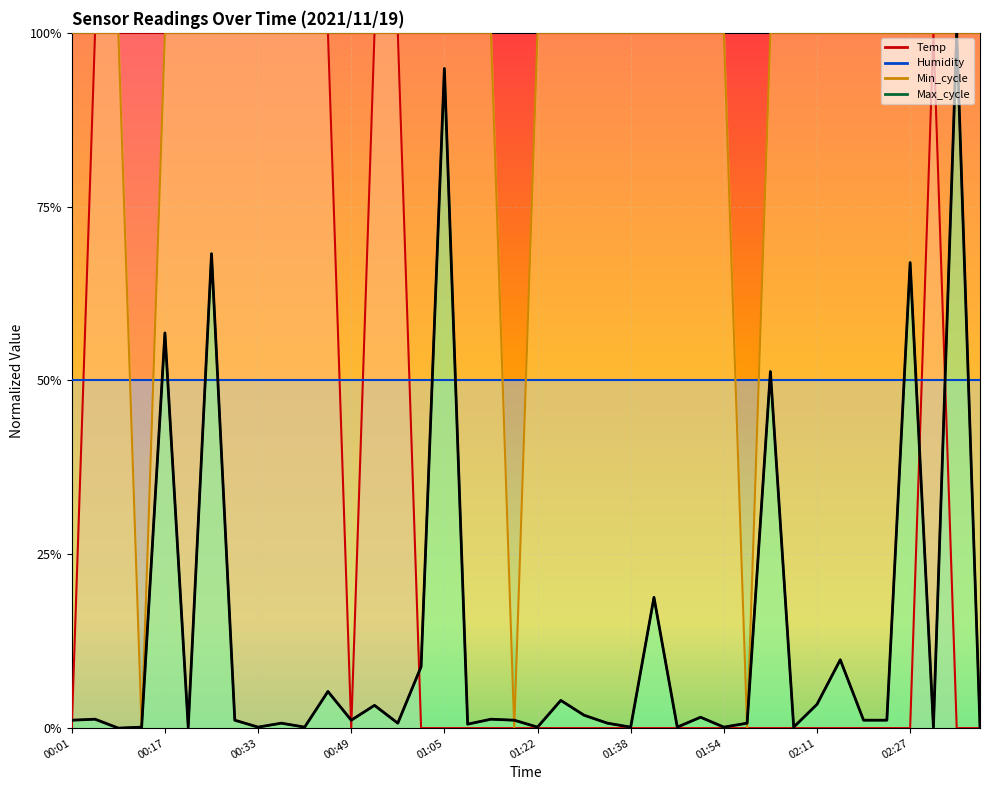

What is the maximum value for Min_cycle?

1.0